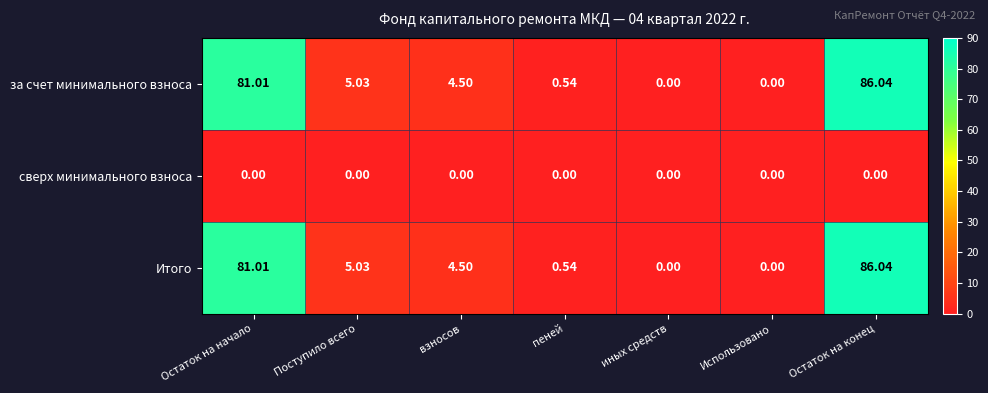

At which category is the sum across all series the highest?

Остаток на конец